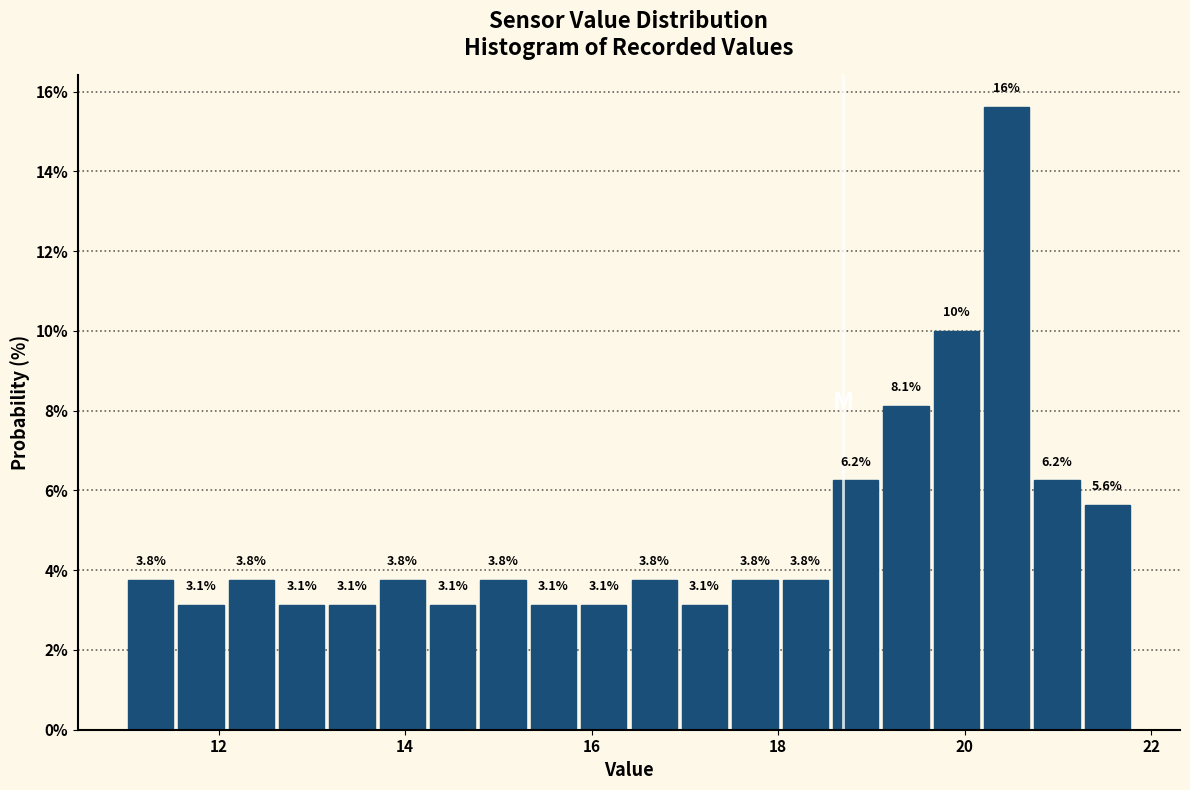

Around what value on the x-axis is the tallest bar? Give the approximate position of its centre, as read against the axis.

20.4